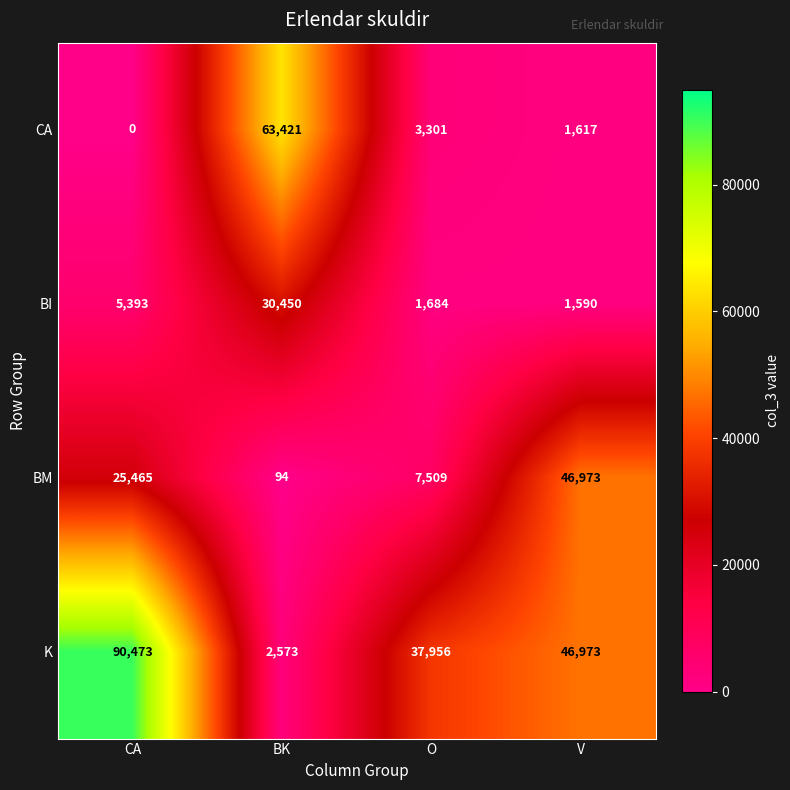

Which category has the highest value in the BI series?

BK